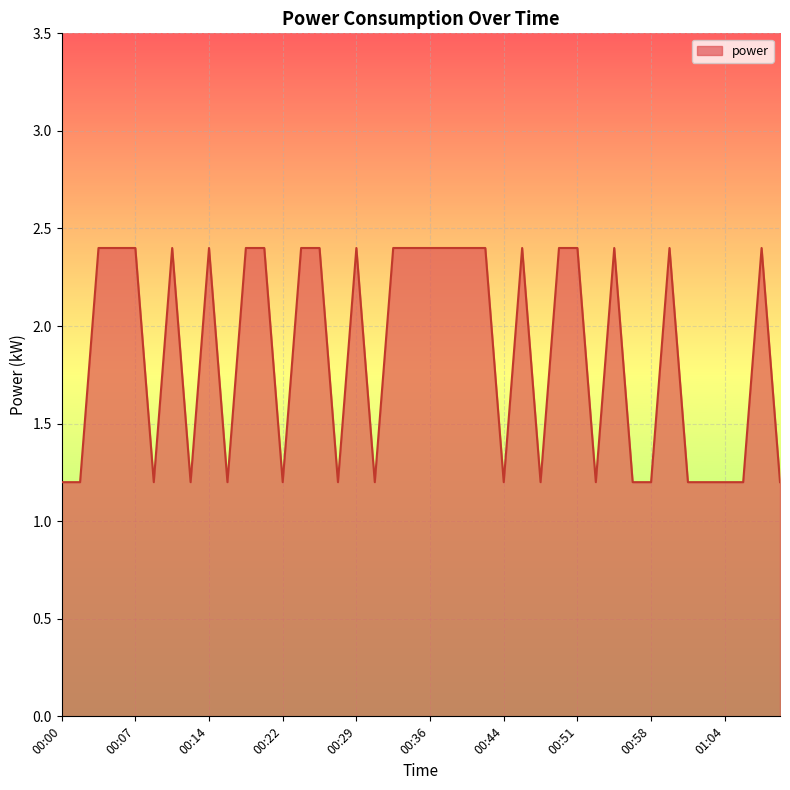

Reading left to right, extract all data points from this chart.

1.2	1.2	2.4	2.4	2.4	1.2	2.4	1.2	2.4	1.2	2.4	2.4	1.2	2.4	2.4	1.2	2.4	1.2	2.4	2.4	2.4	2.4	2.4	2.4	1.2	2.4	1.2	2.4	2.4	1.2	2.4	1.2	1.2	2.4	1.2	1.2	1.2	1.2	2.4	1.2